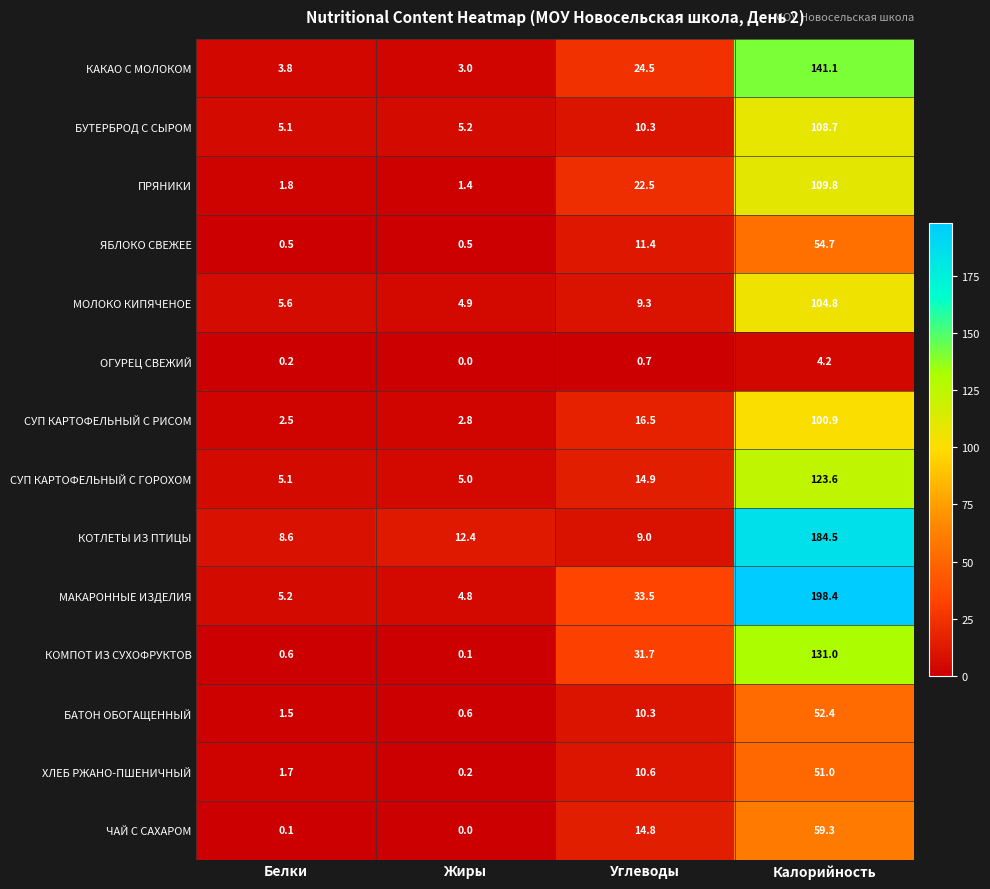

Is it true that КОМПОТ ИЗ СУХОФРУКТОВ equals 0.6 at Белки?

True